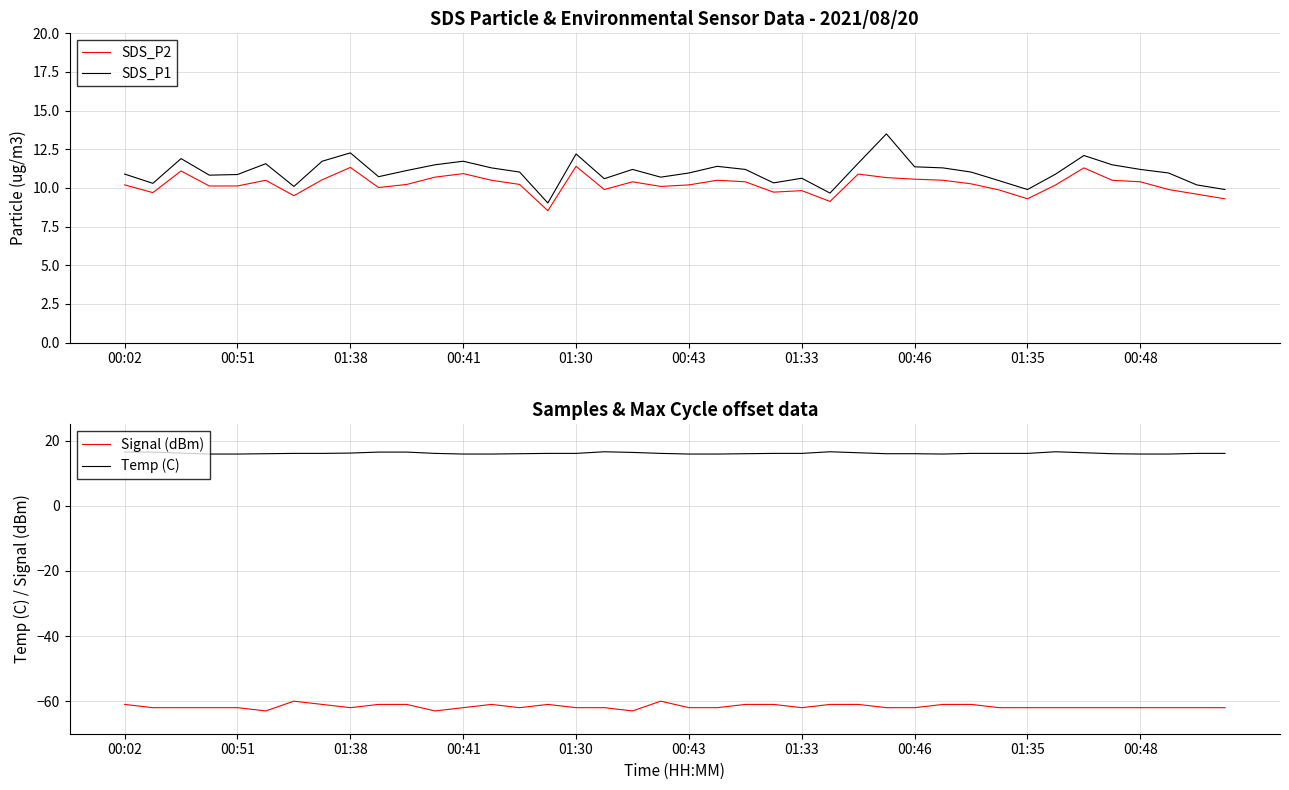

True or false: SDS_P2 and Signal (dBm) intersect in this chart.

False